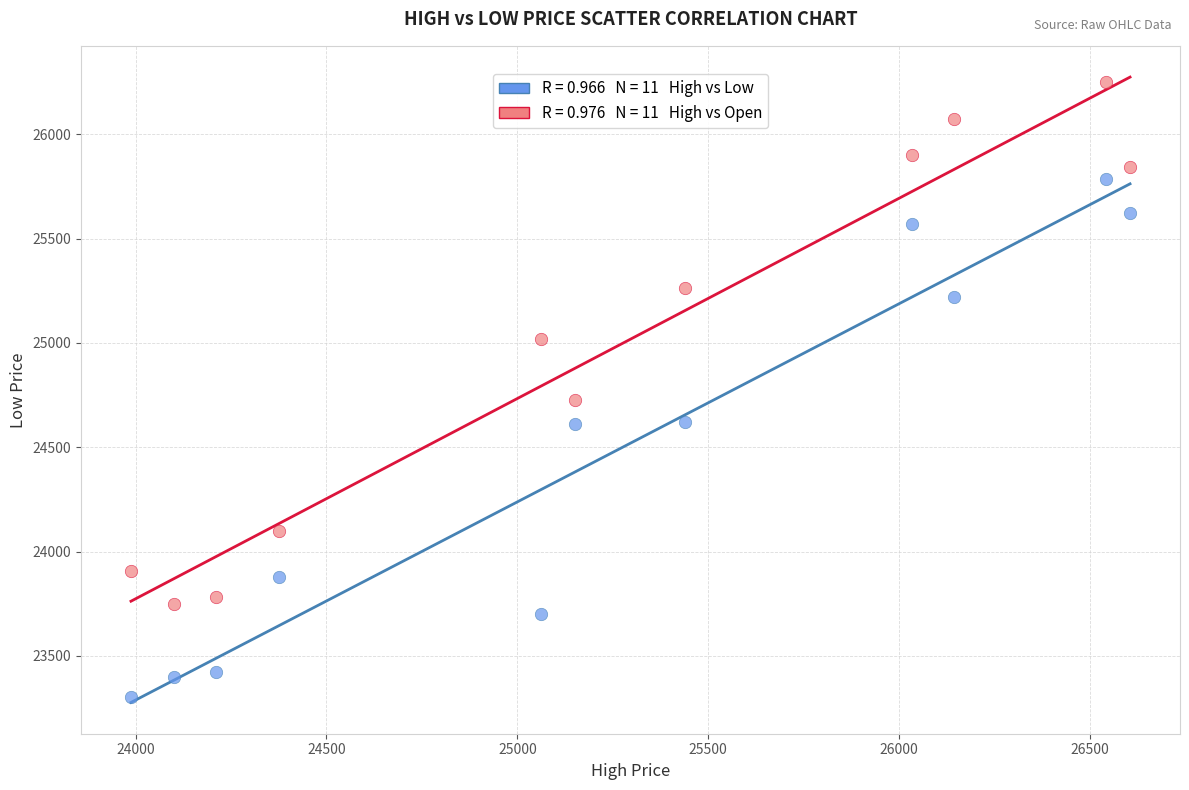

Across all series, what Y value is closest to 24778?

24725.4